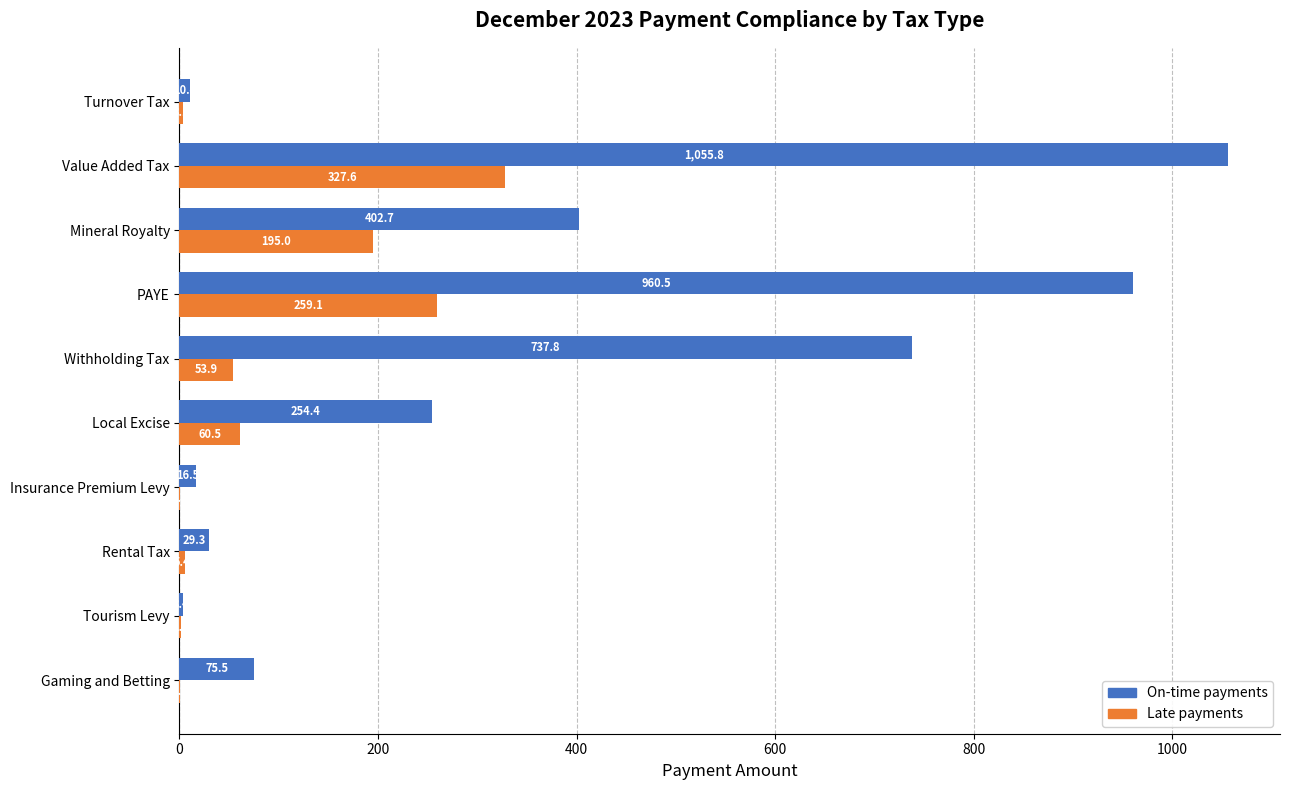

What is the sum of all Late payments values?

906.3